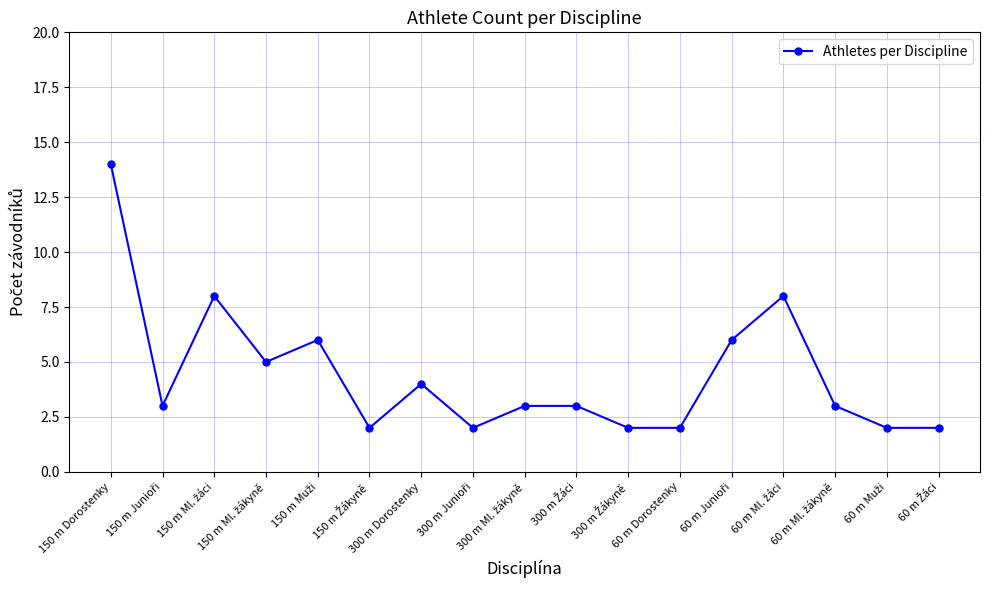

What is the greatest value displayed?

14